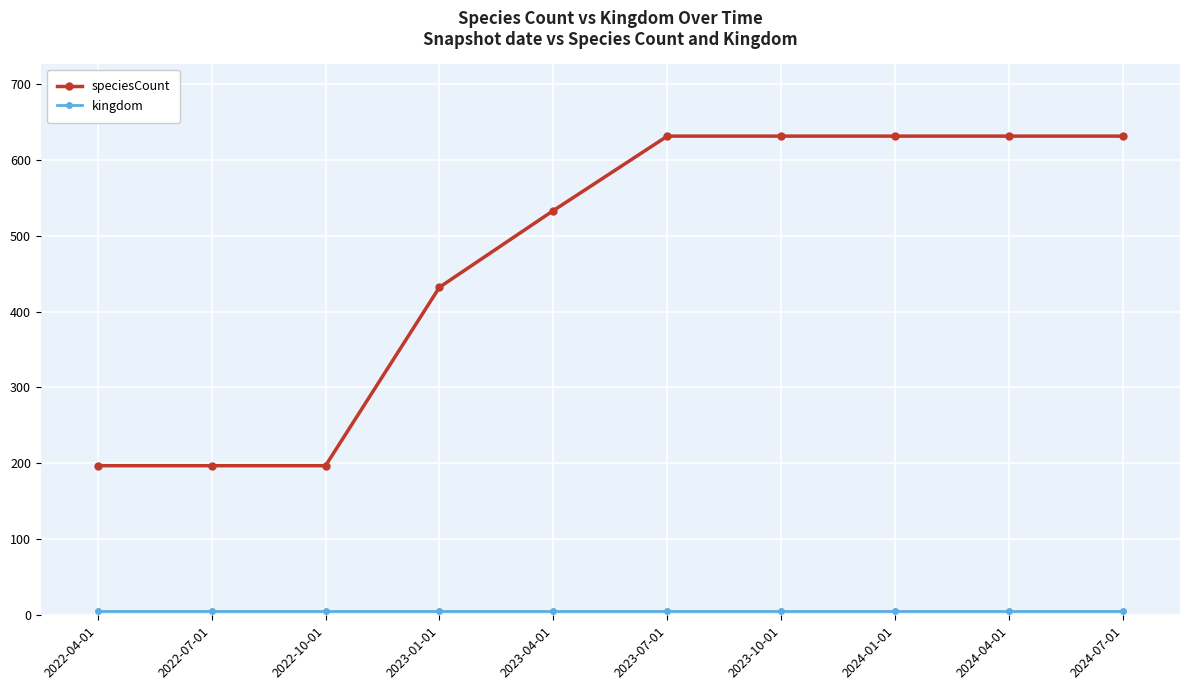

Count the speciesCount values in the range 197 to 631.

10